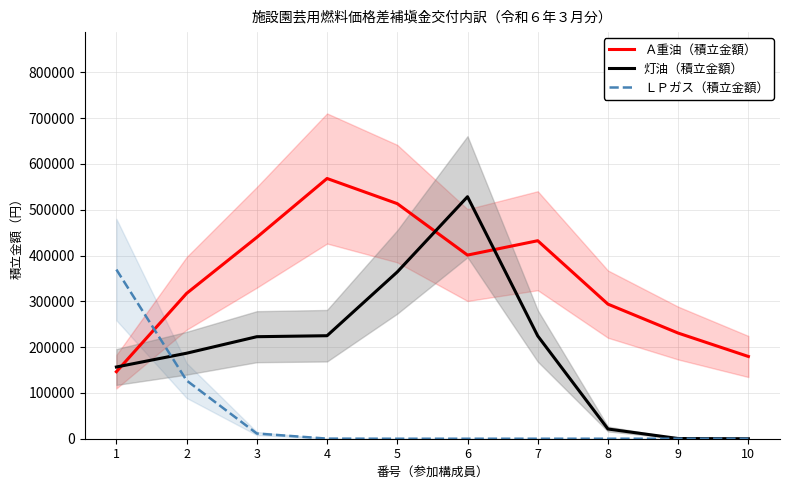

How many data points in 灯油（積立金額） are less than 222736?

5